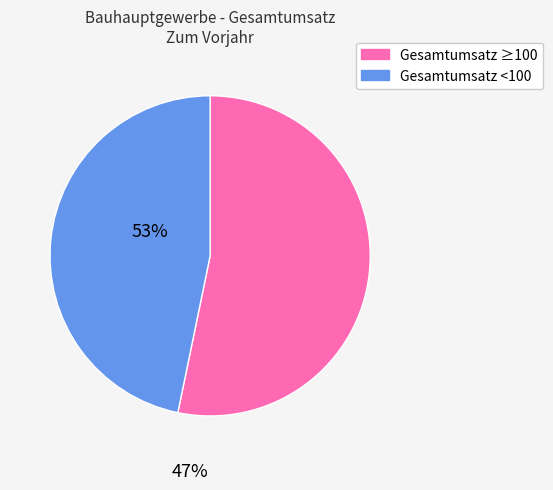

Is there a majority slice in this chart?

Yes